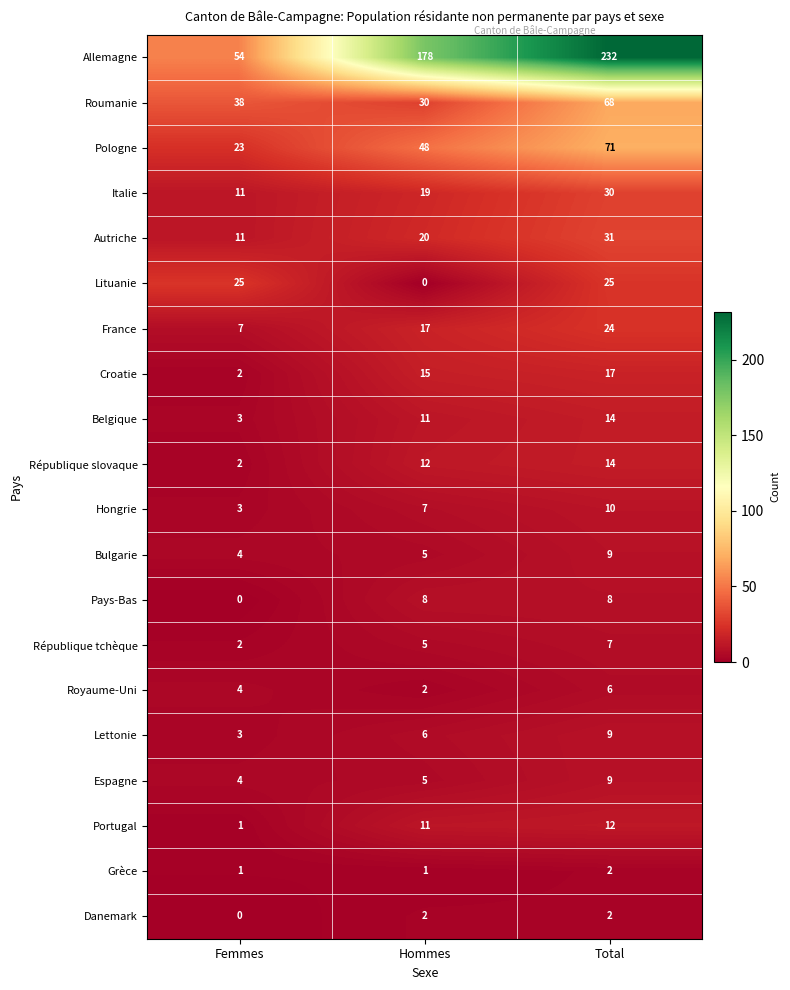

What is the difference between the maximum and minimum values in the Portugal series?

11